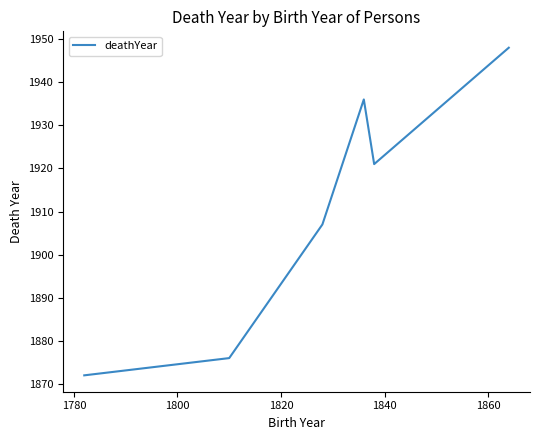

What is the smallest value displayed?

1872